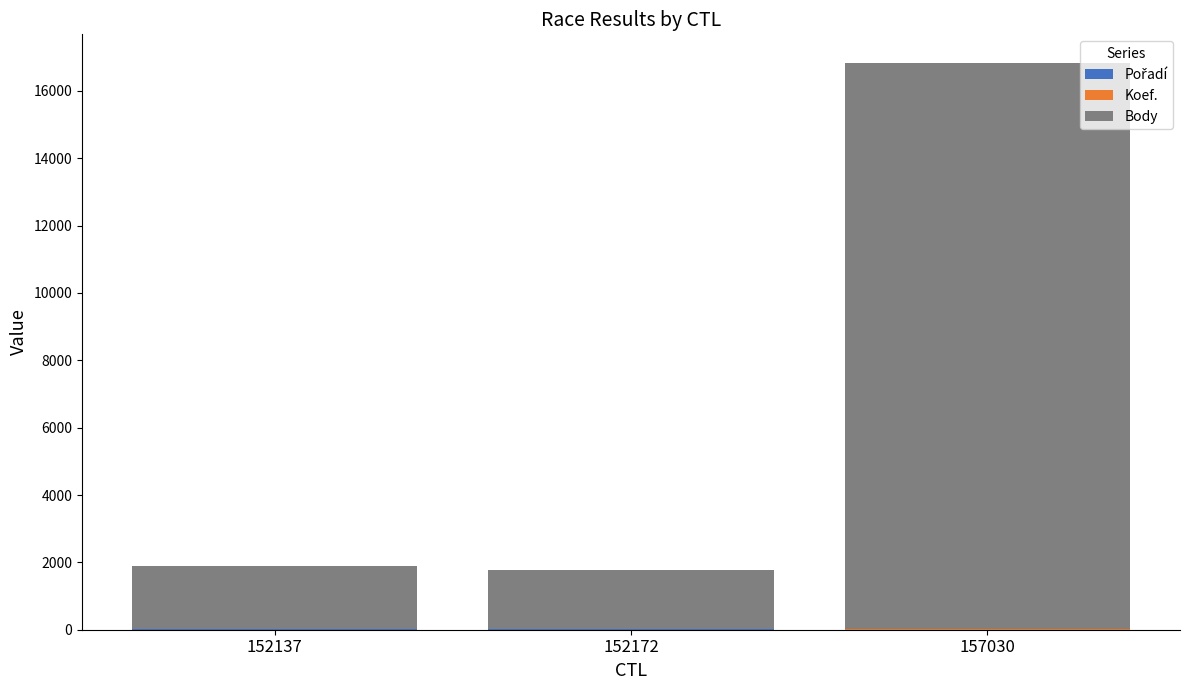

At which category is the sum across all series the highest?

157030